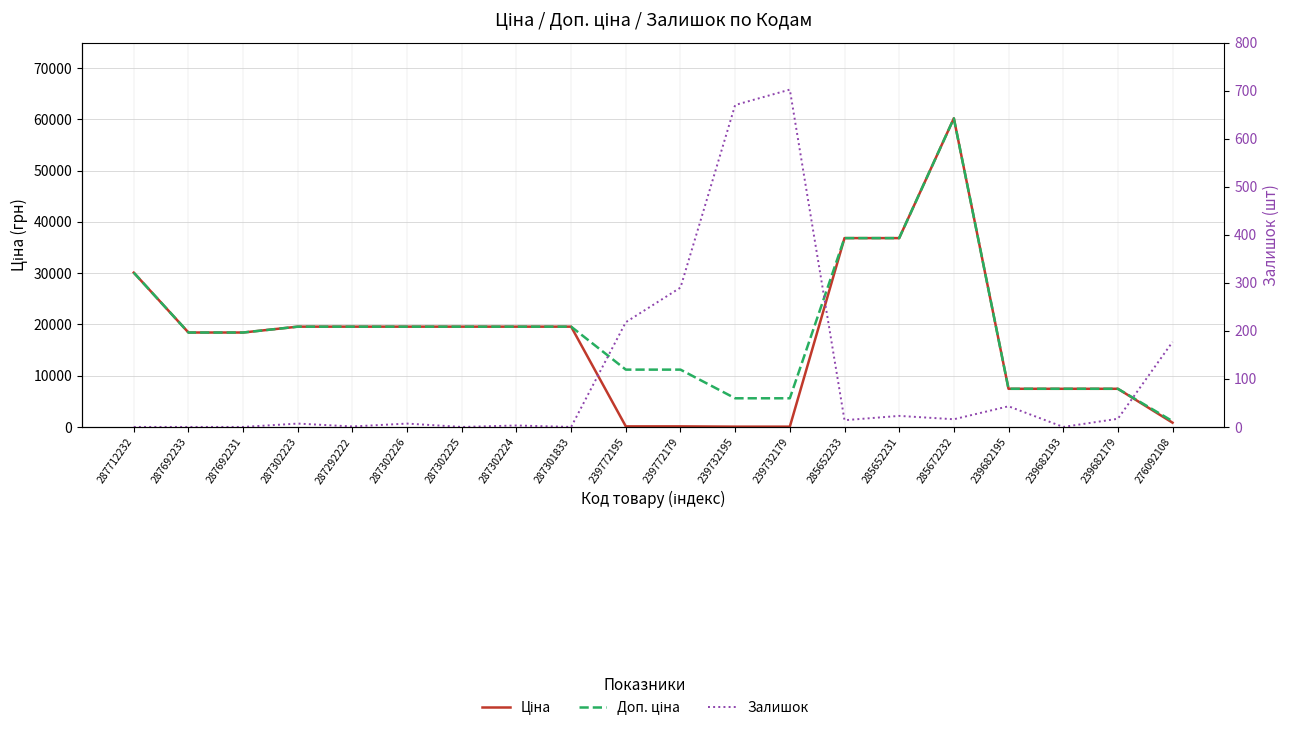

What is the difference between the maximum and minimum values in the Доп. ціна series?

59078.8